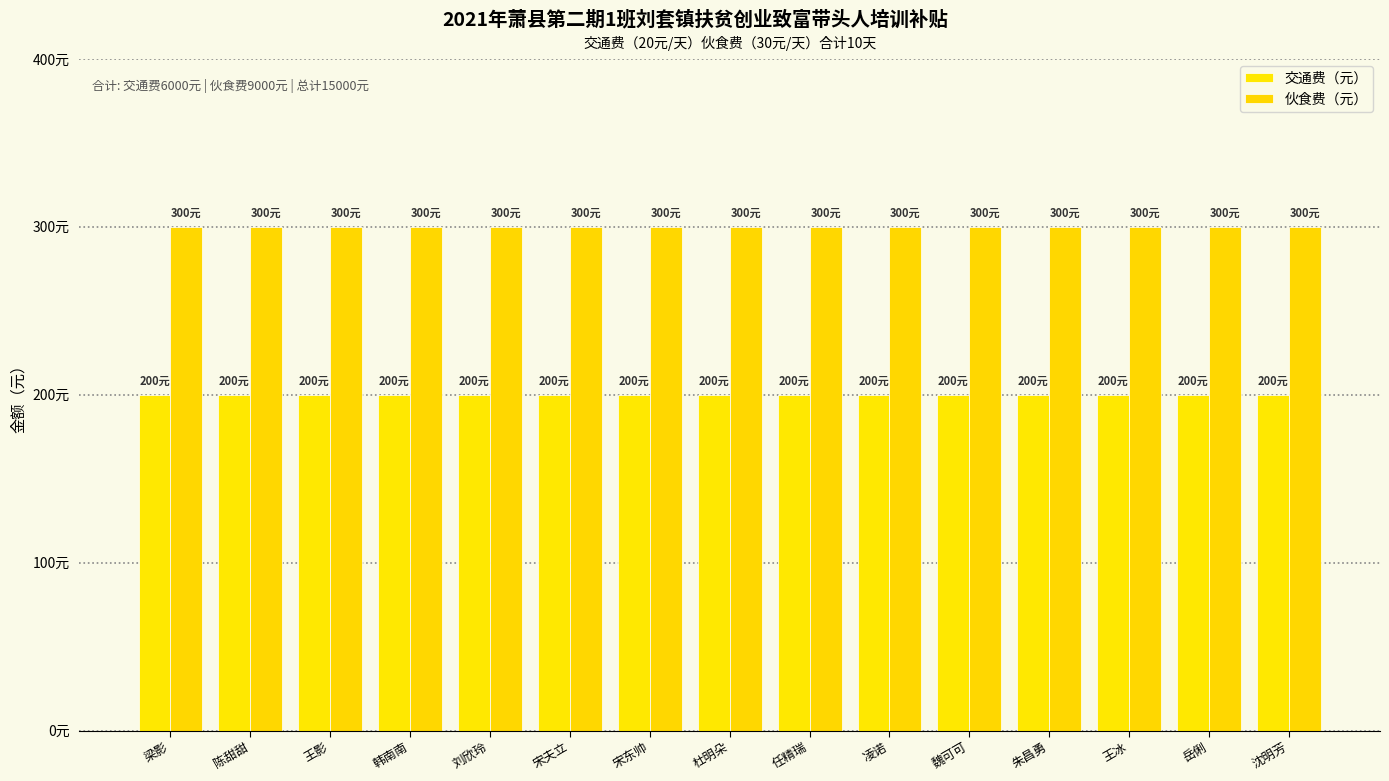

Is it true that 交通费（元） equals 260 at 杜明朵?

False